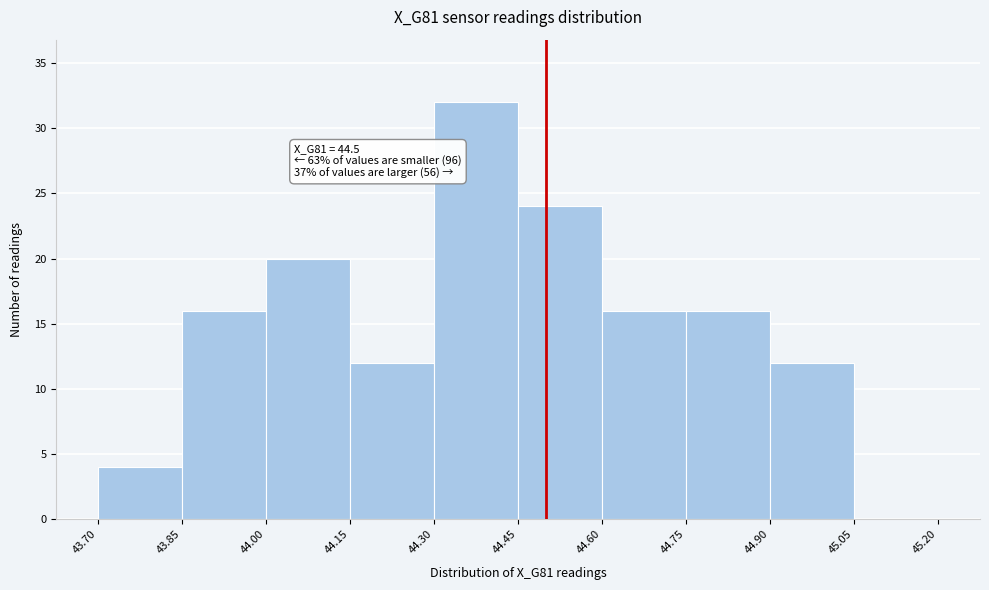

Which range on the x-axis has the tallest bar?

44.30 to 44.45